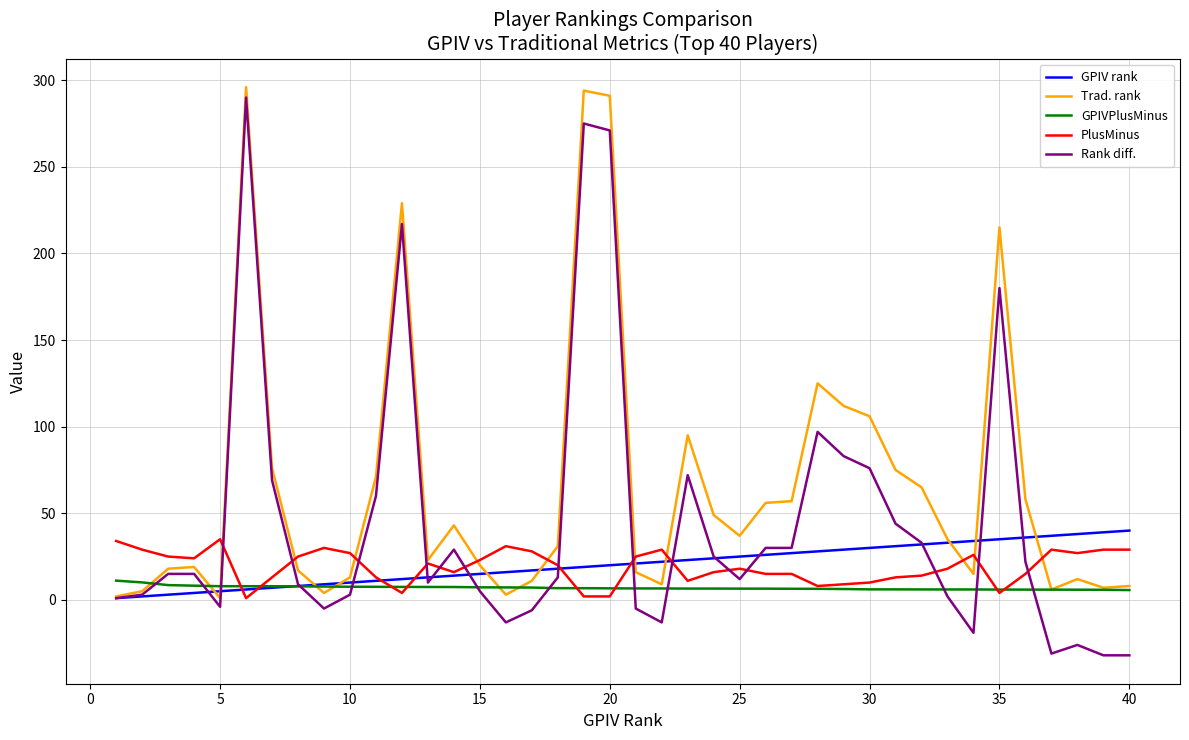

What is the maximum value for Trad. rank?

296.0